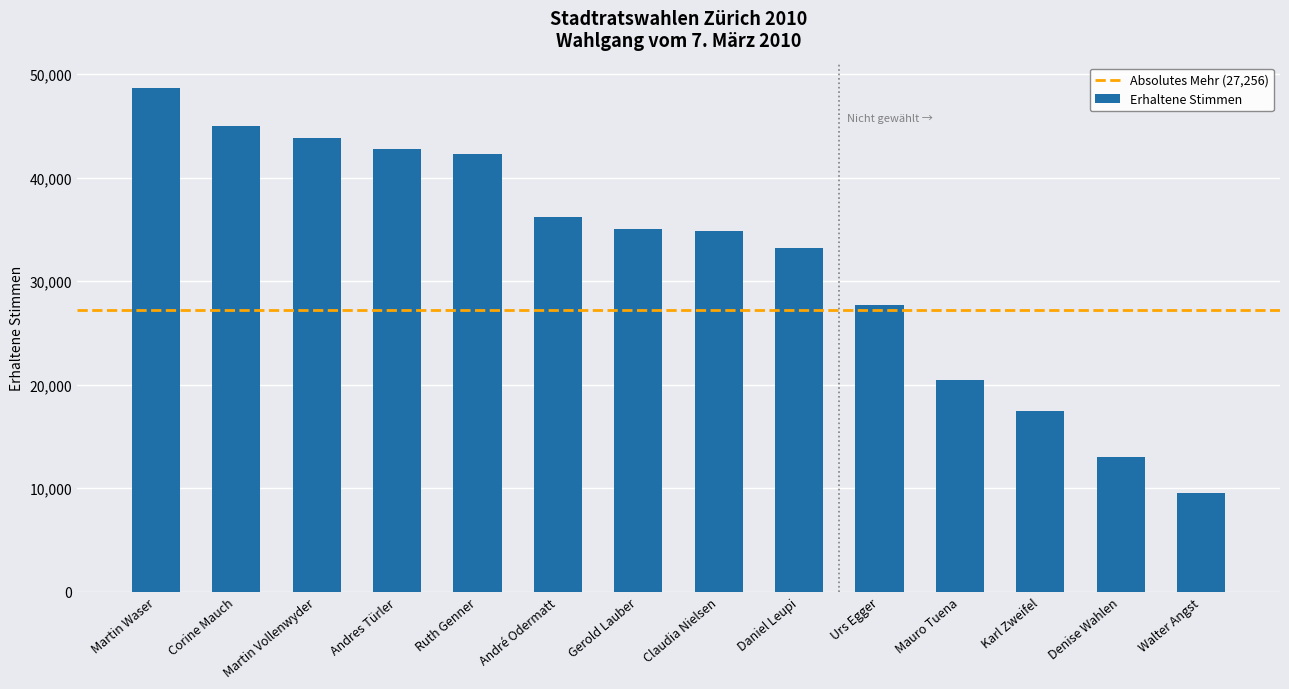

At which category does the chart reach its peak across all series?

Martin Waser